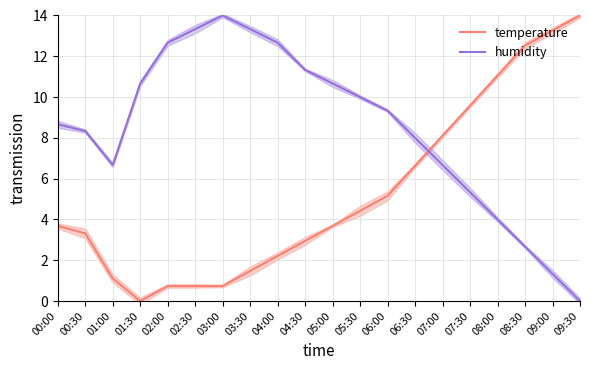

At which category does the chart reach its minimum across all series?

01:30